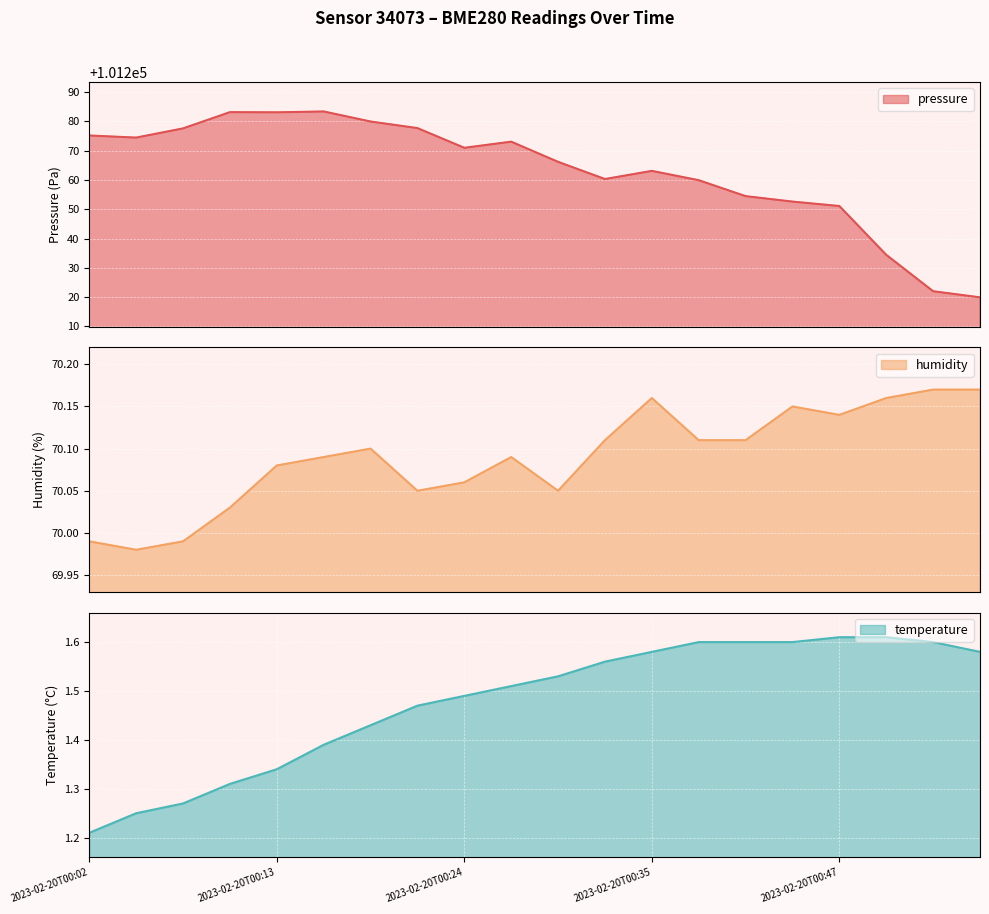

Reading left to right, what are all the values shown in this chart?

pressure: 2023-02-20T00:02=101275.2	2023-02-20T00:05=101274.4	2023-02-20T00:08=101277.6	2023-02-20T00:10=101283.1	2023-02-20T00:13=101283.1	2023-02-20T00:16=101283.4	2023-02-20T00:19=101279.9	2023-02-20T00:22=101277.7	2023-02-20T00:24=101271.0	2023-02-20T00:27=101273.1	2023-02-20T00:30=101266.2	2023-02-20T00:33=101260.3	2023-02-20T00:35=101263.1	2023-02-20T00:38=101259.9	2023-02-20T00:41=101254.5	2023-02-20T00:44=101252.6	2023-02-20T00:47=101251.1	2023-02-20T00:49=101234.4	2023-02-20T00:52=101222.0	2023-02-20T00:55=101219.9
humidity: 2023-02-20T00:02=70.0	2023-02-20T00:05=70.0	2023-02-20T00:08=70.0	2023-02-20T00:10=70.0	2023-02-20T00:13=70.1	2023-02-20T00:16=70.1	2023-02-20T00:19=70.1	2023-02-20T00:22=70.0	2023-02-20T00:24=70.1	2023-02-20T00:27=70.1	2023-02-20T00:30=70.0	2023-02-20T00:33=70.1	2023-02-20T00:35=70.2	2023-02-20T00:38=70.1	2023-02-20T00:41=70.1	2023-02-20T00:44=70.2	2023-02-20T00:47=70.1	2023-02-20T00:49=70.2	2023-02-20T00:52=70.2	2023-02-20T00:55=70.2
temperature: 2023-02-20T00:02=1.2	2023-02-20T00:05=1.2	2023-02-20T00:08=1.3	2023-02-20T00:10=1.3	2023-02-20T00:13=1.3	2023-02-20T00:16=1.4	2023-02-20T00:19=1.4	2023-02-20T00:22=1.5	2023-02-20T00:24=1.5	2023-02-20T00:27=1.5	2023-02-20T00:30=1.5	2023-02-20T00:33=1.6	2023-02-20T00:35=1.6	2023-02-20T00:38=1.6	2023-02-20T00:41=1.6	2023-02-20T00:44=1.6	2023-02-20T00:47=1.6	2023-02-20T00:49=1.6	2023-02-20T00:52=1.6	2023-02-20T00:55=1.6